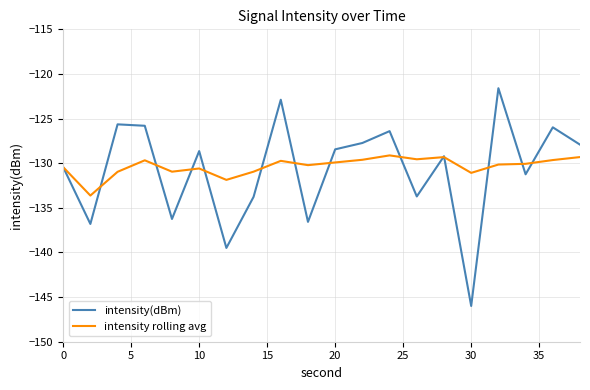

Which series has the largest range (max minus min)?

intensity(dBm)